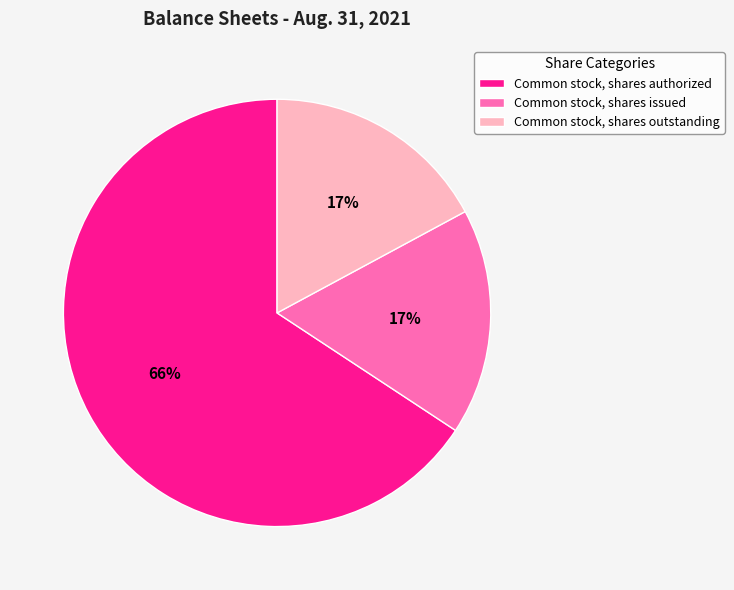

Is Common stock, shares authorized the majority of the pie?

Yes